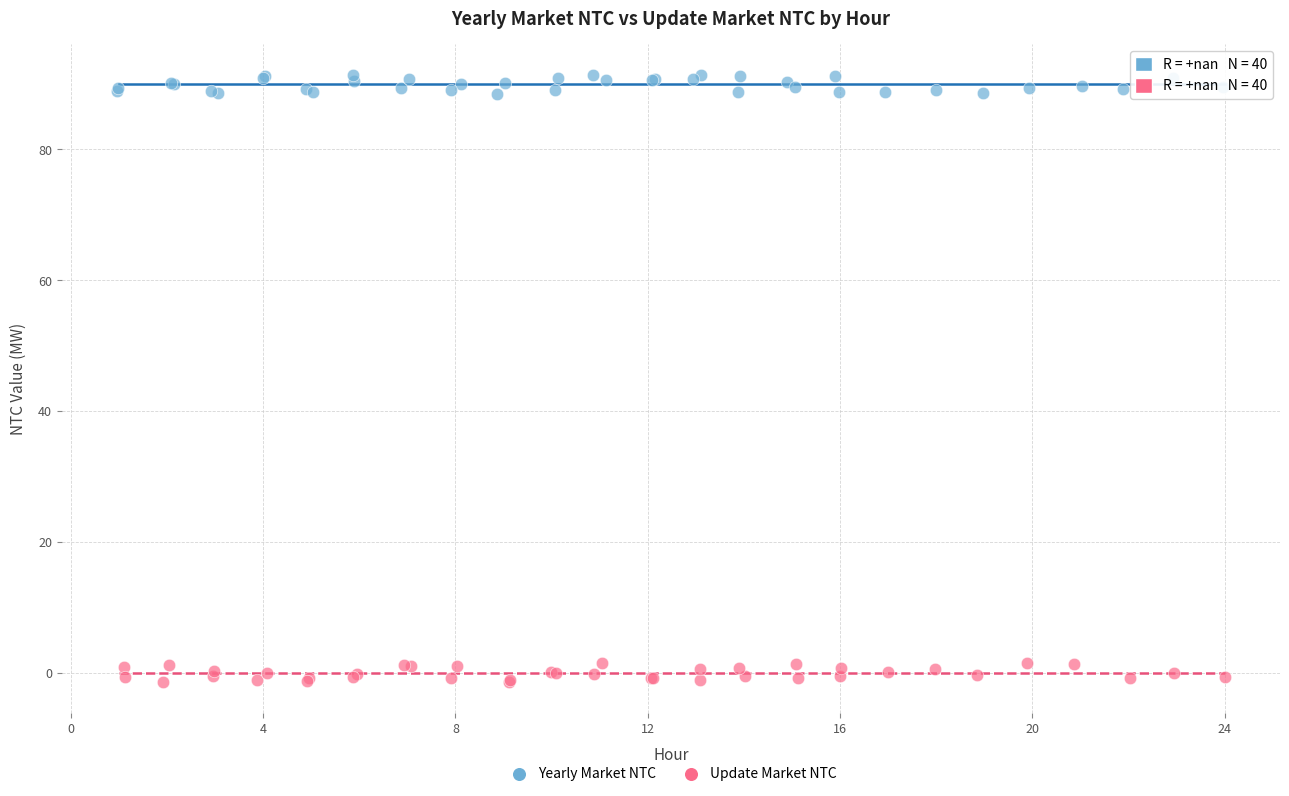

What are all the series names shown in the legend?

Yearly Market NTC, Update Market NTC